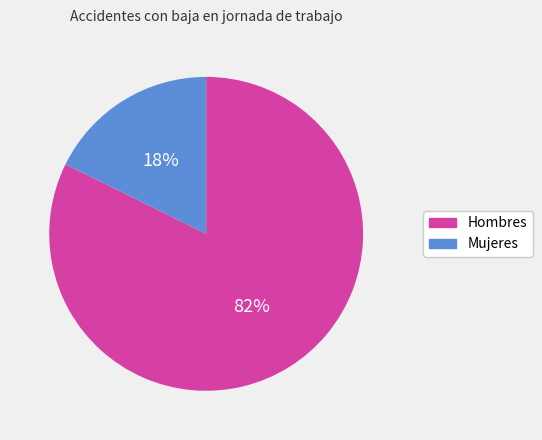

Which category has the biggest portion of the pie?

Hombres